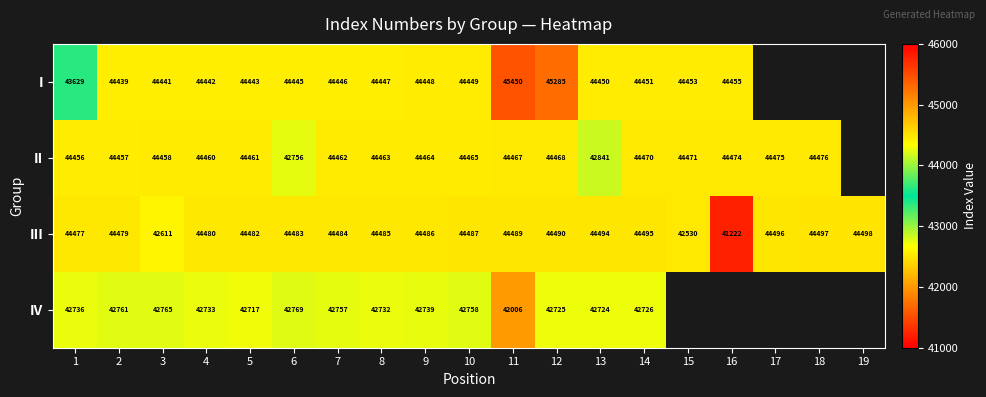

Which category has the highest value in the III series?

19